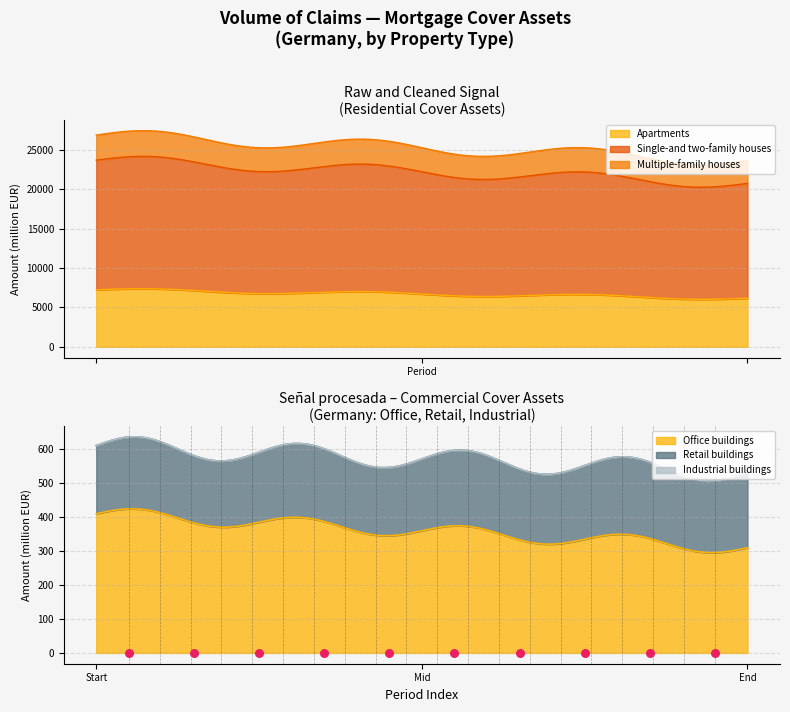

Which series has the largest total across all categories?

Single-and two-family houses